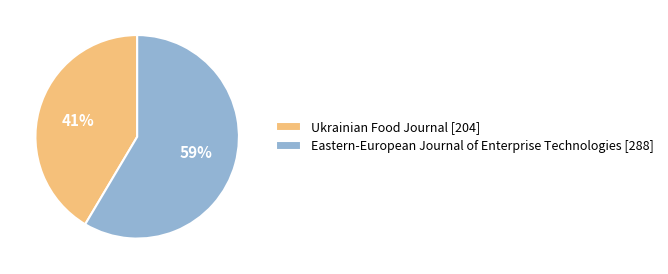

Which category has the biggest portion of the pie?

Eastern-European Journal of Enterprise Technologies